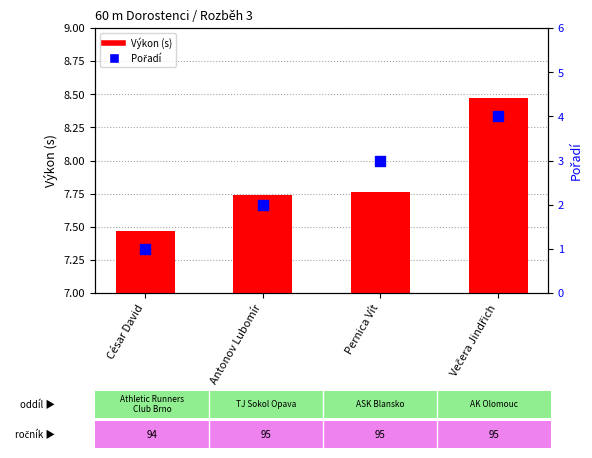

What are all the series names shown in the legend?

Výkon (s), Pořadí